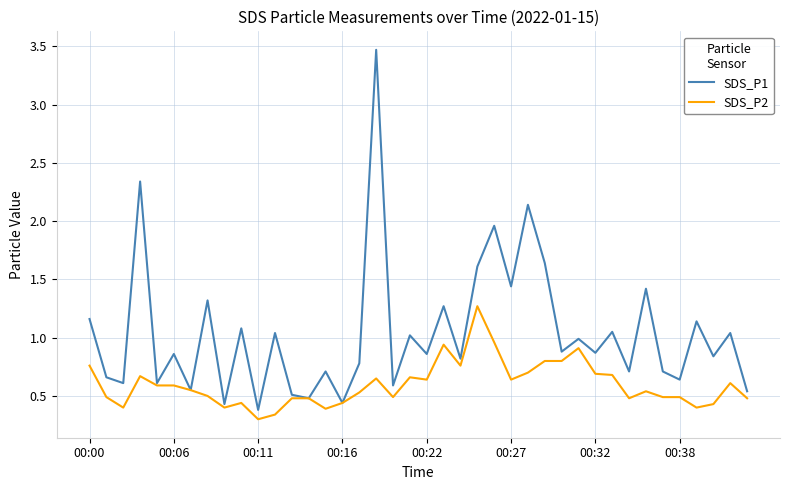

What is the highest value of the SDS_P2 series?

1.3